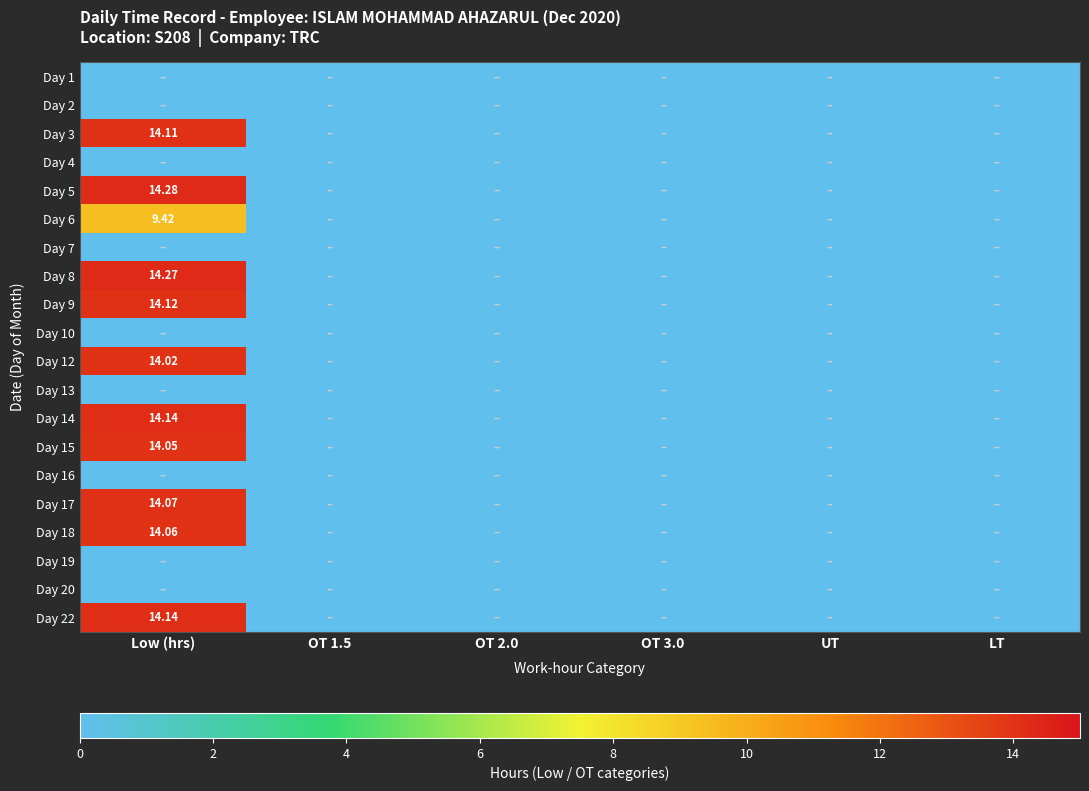

At which category is the sum across all series the highest?

Low (hrs)